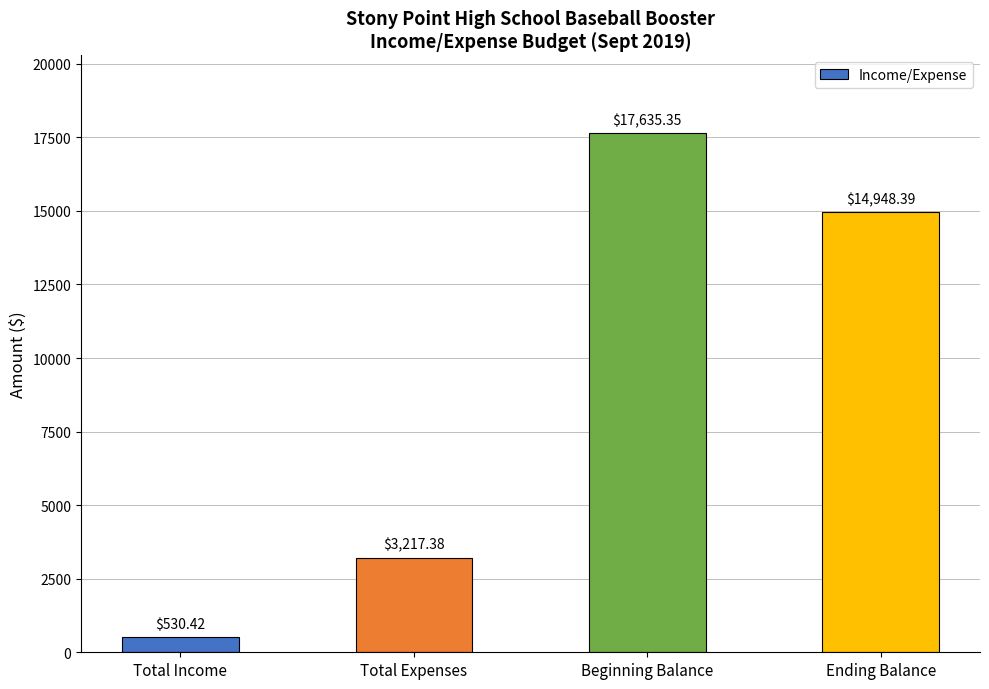

What is the change in value from Beginning Balance to Ending Balance?

-2687.0